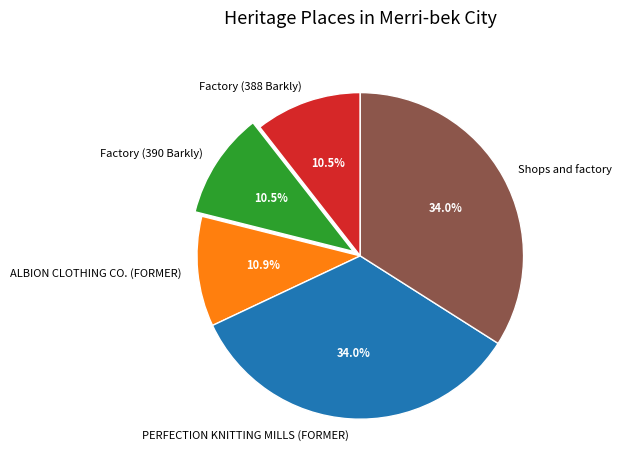

Does Factory (388 Barkly) represent more than half of the total?

No